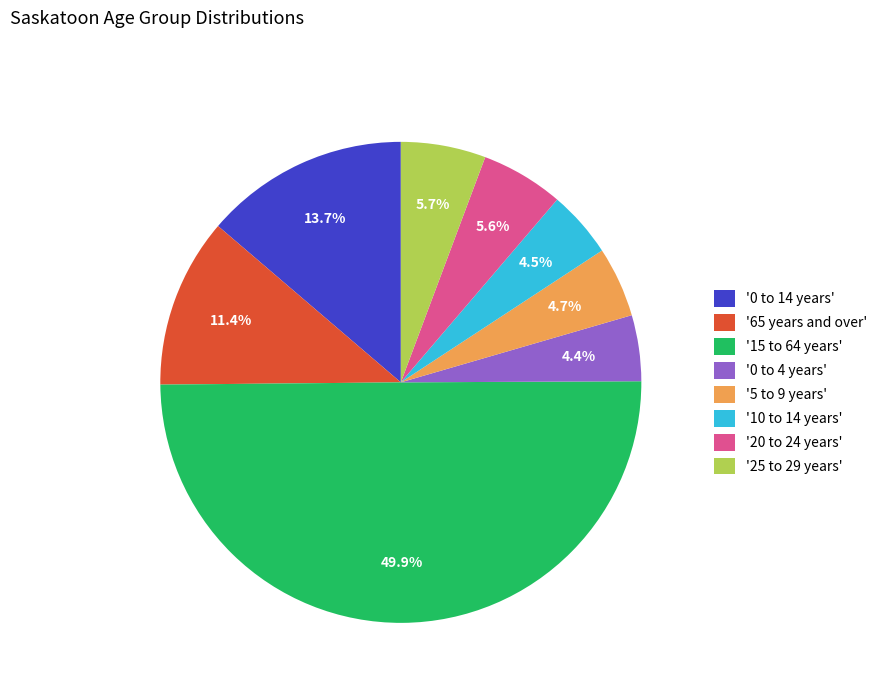

What is the largest slice in the pie chart?

'15 to 64 years'